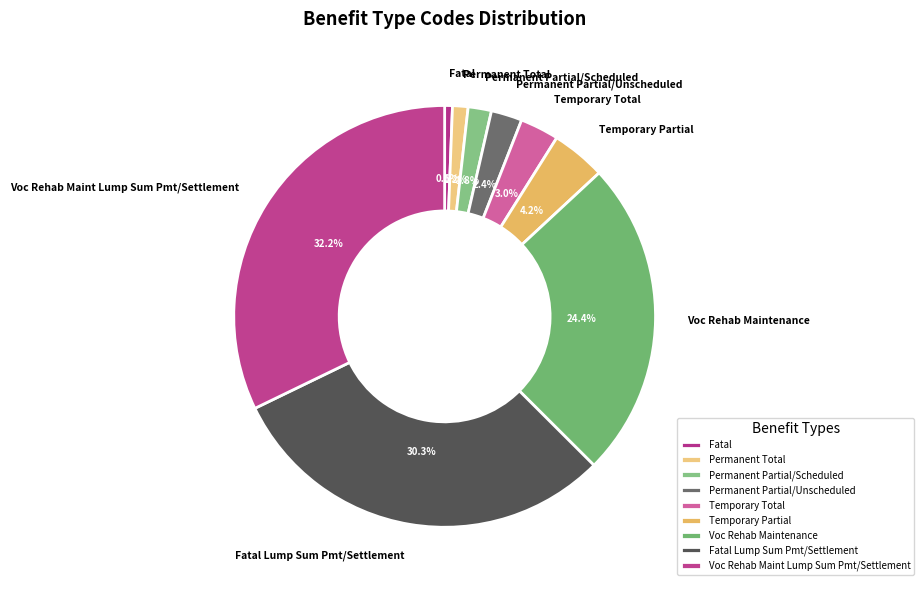

Rank the categories by value from highest to lowest.

Voc Rehab Maint Lump Sum Pmt/Settlement, Fatal Lump Sum Pmt/Settlement, Voc Rehab Maintenance, Temporary Partial, Temporary Total, Permanent Partial/Unscheduled, Permanent Partial/Scheduled, Permanent Total, Fatal